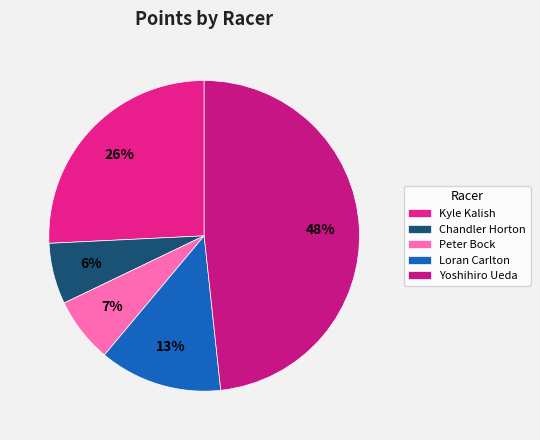

Is there a majority slice in this chart?

No